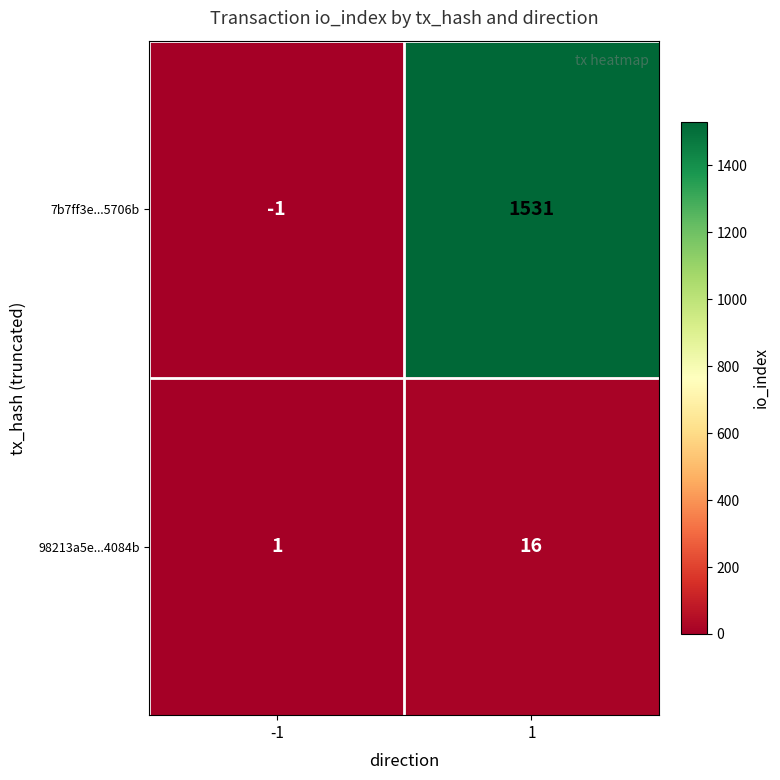

What is the average value of the 7b7ff3e...5706b series?

765